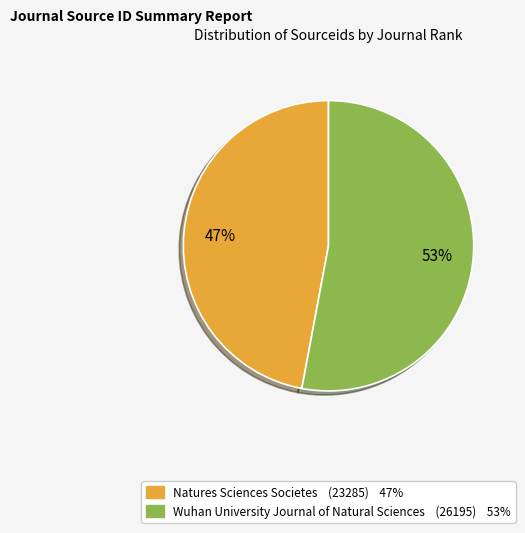

To the nearest percent, what is the average slice percentage?

50%